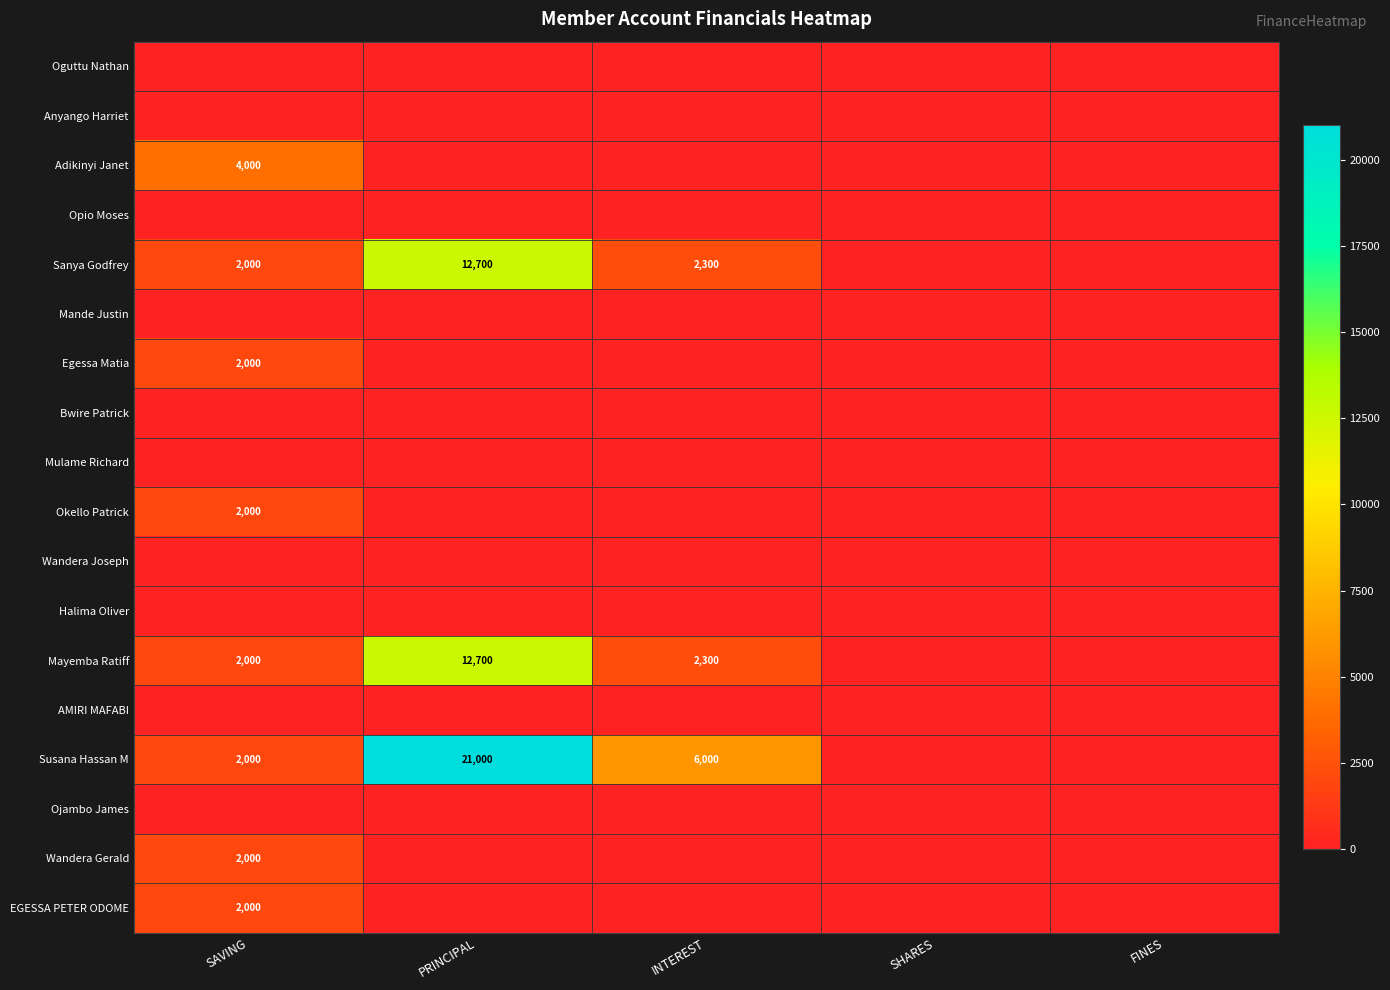

The Mayemba Ratiff series shows 6483 at PRINCIPAL. True or false?

False